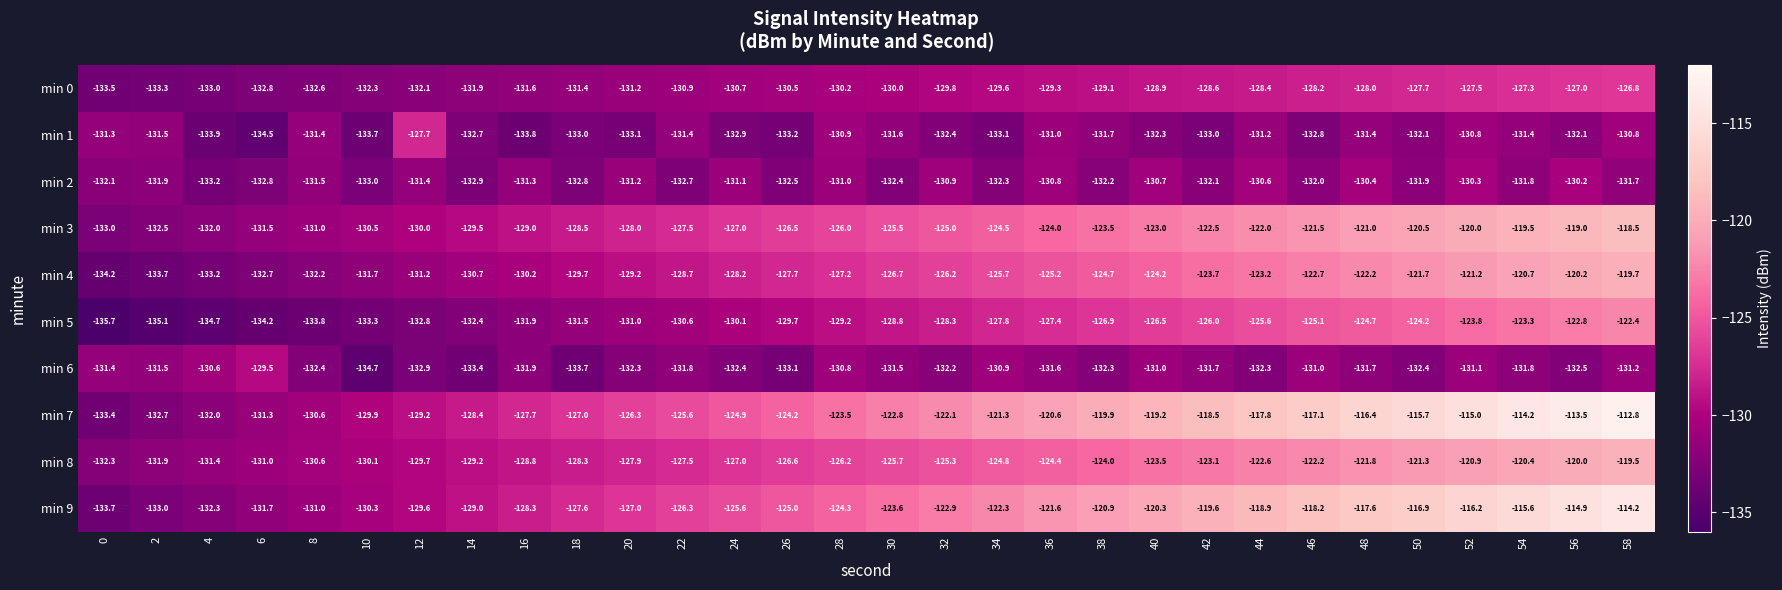

Where is min 0 nearest to the value -130?

30